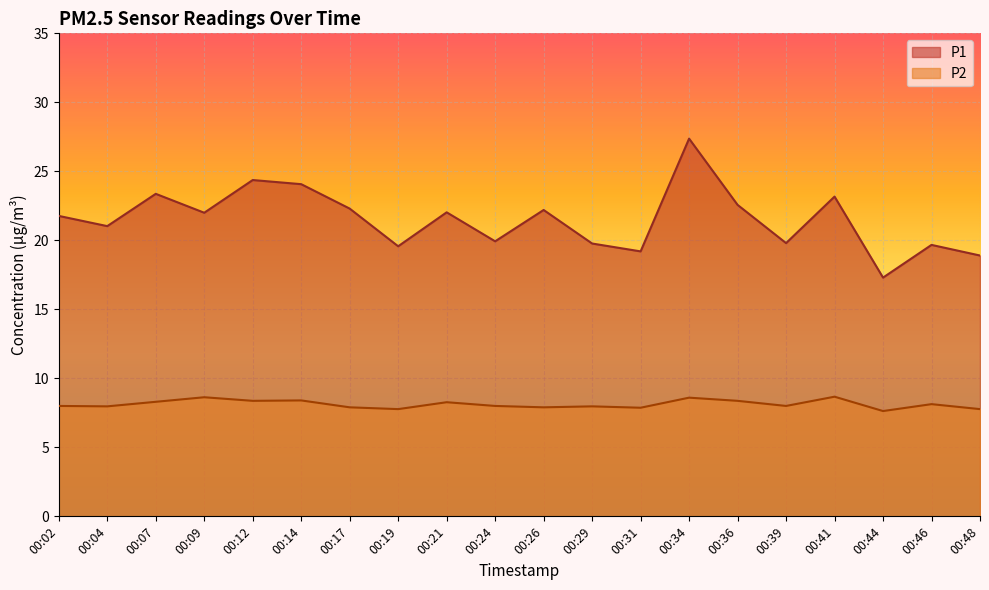

What is the difference between the maximum and second lowest values in the P1 series?

8.5